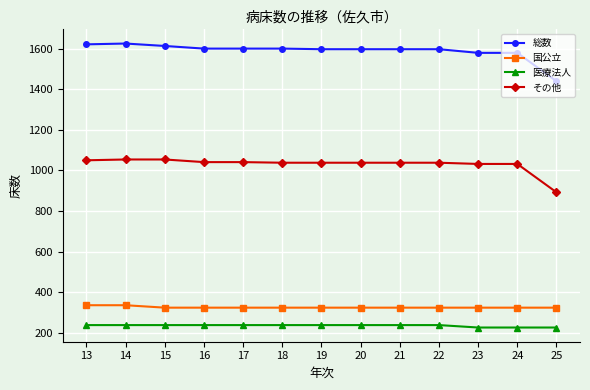

True or false: 総数 has more than 0 points higher than both neighbors.

True